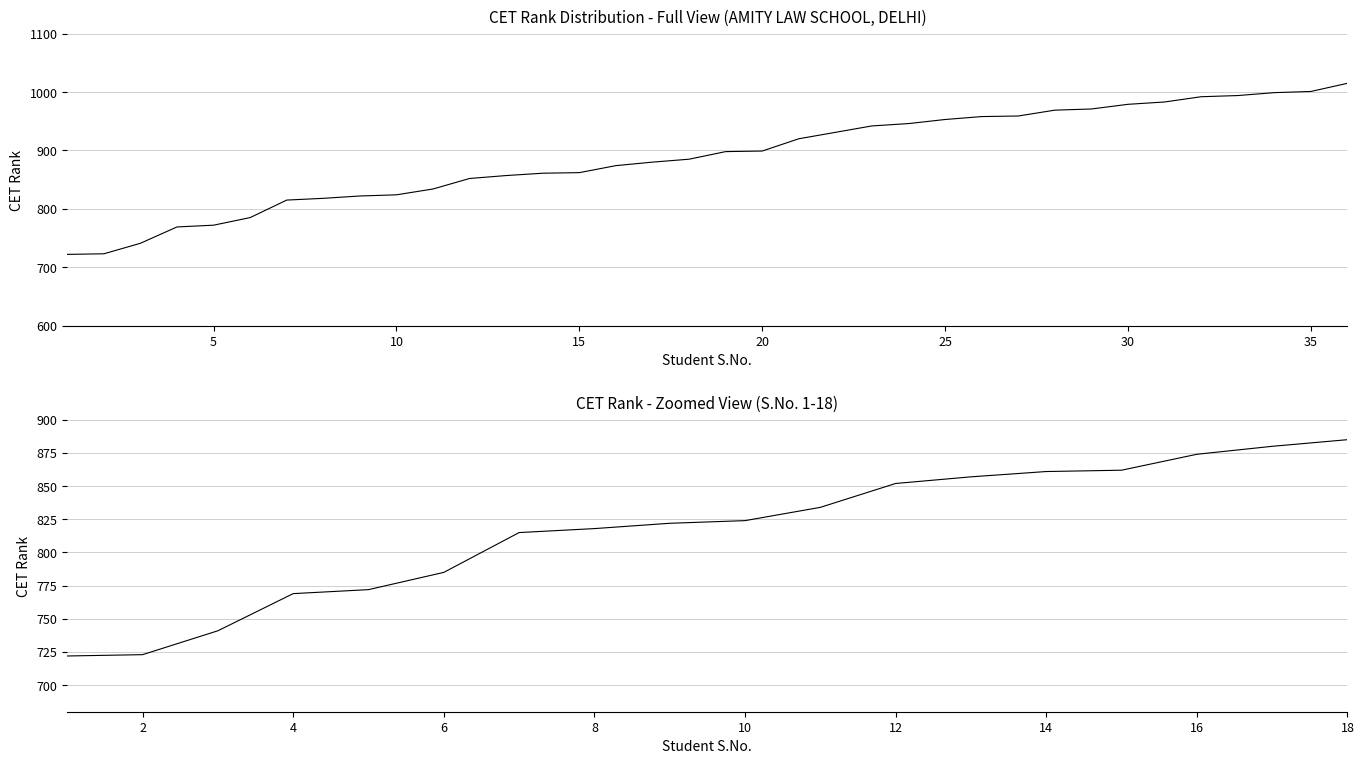

How many data points are less than 898?

18